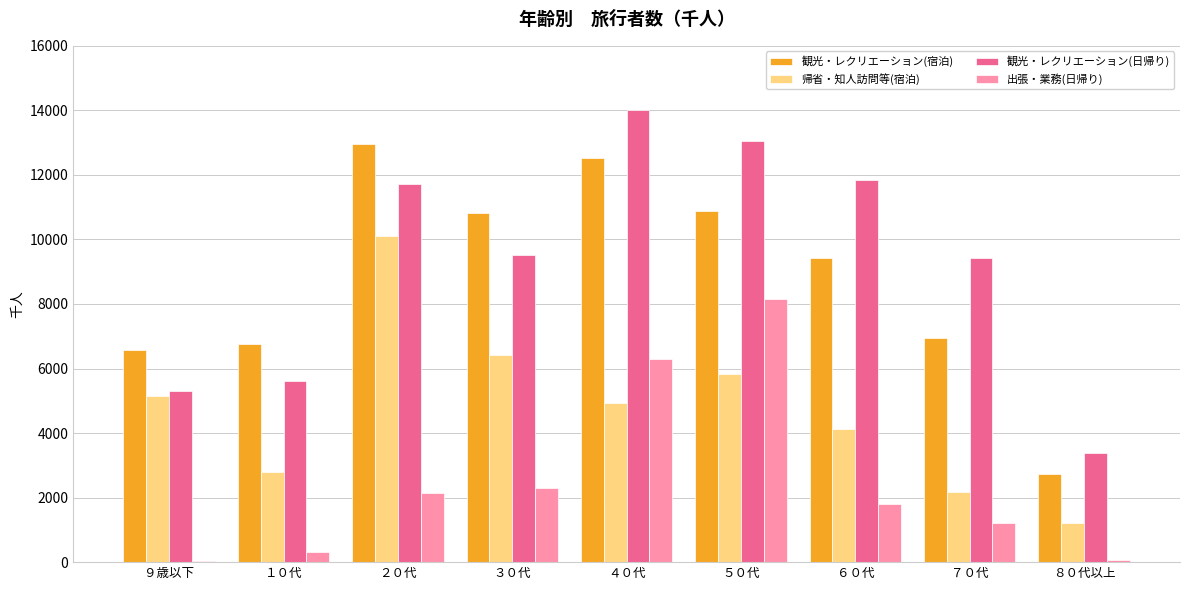

What is the sum of all 出張・業務(日帰り) values?

22339.9